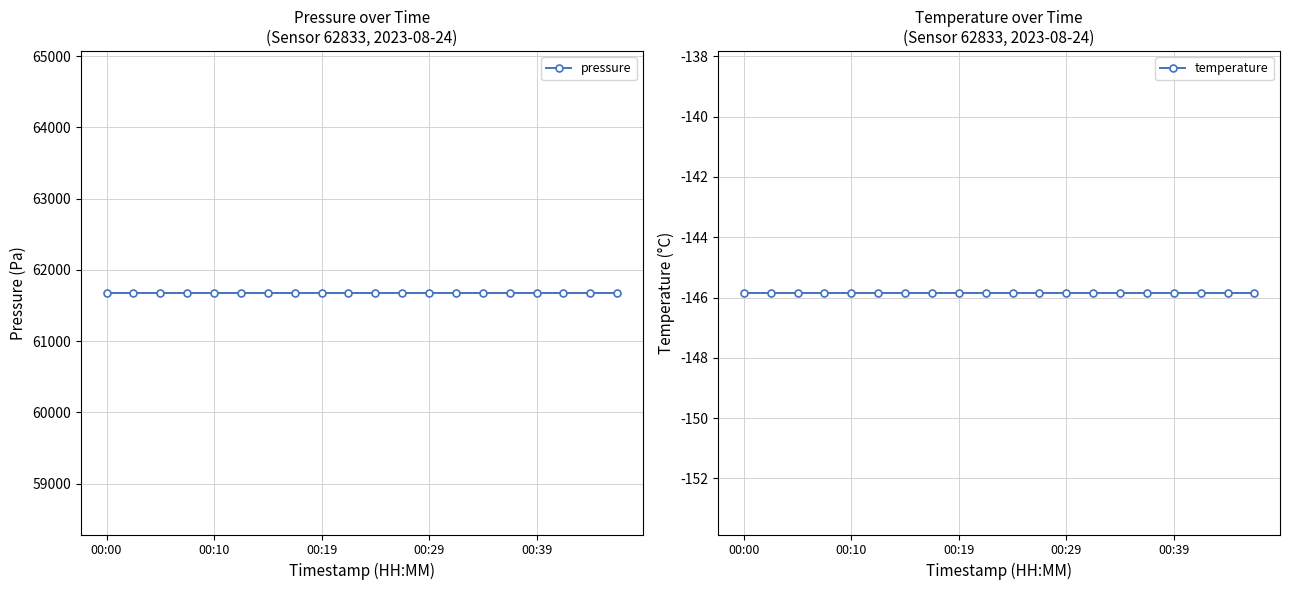

Reading left to right, list all the values displayed in this chart.

pressure: 61680.4	61680.4	61680.4	61680.4	61680.4	61680.4	61680.4	61680.4	61680.4	61680.4	61680.4	61680.4	61680.4	61680.4	61680.4	61680.4	61680.4	61680.4	61680.4	61680.4
temperature: -145.8	-145.8	-145.8	-145.8	-145.8	-145.8	-145.8	-145.8	-145.8	-145.8	-145.8	-145.8	-145.8	-145.8	-145.8	-145.8	-145.8	-145.8	-145.8	-145.8